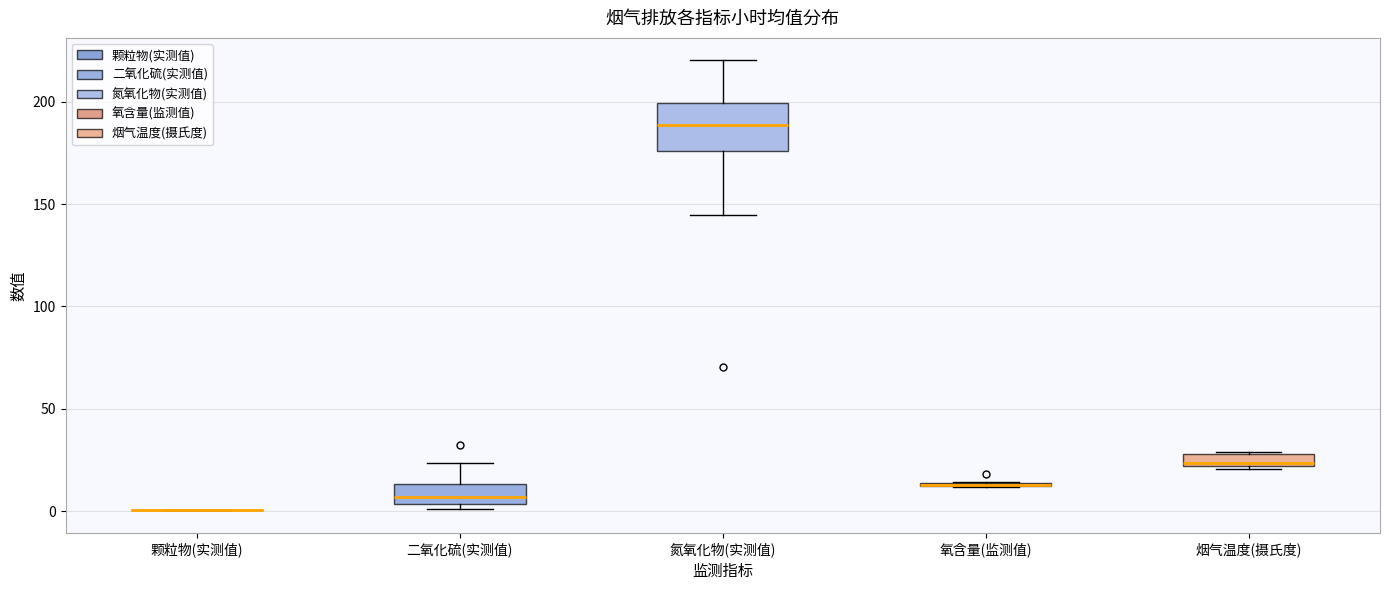

Comparing the boxes themselves (not the whiskers), which one is the tallest?

氮氧化物(实测值)